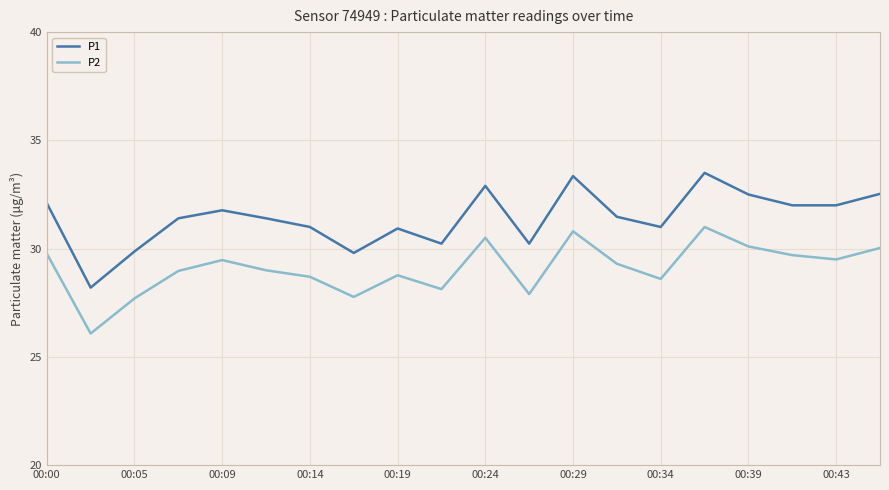

Which series has the largest range (max minus min)?

P1